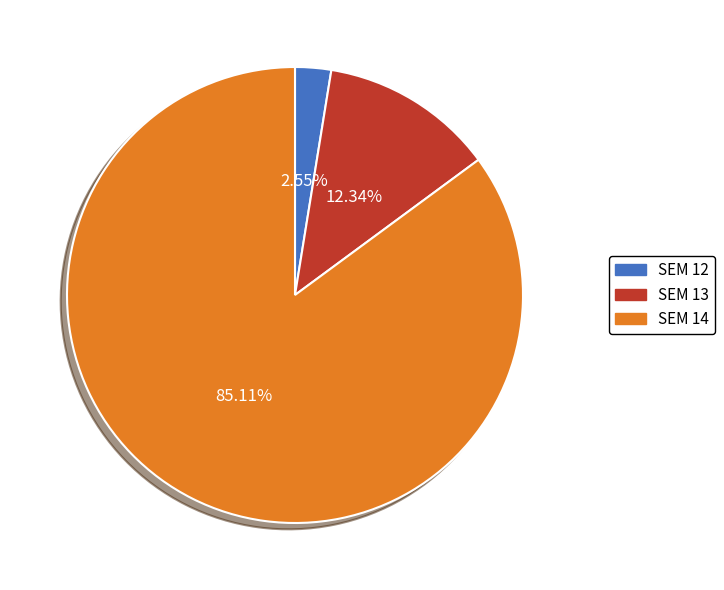

What is the largest slice in the pie chart?

SEM 14